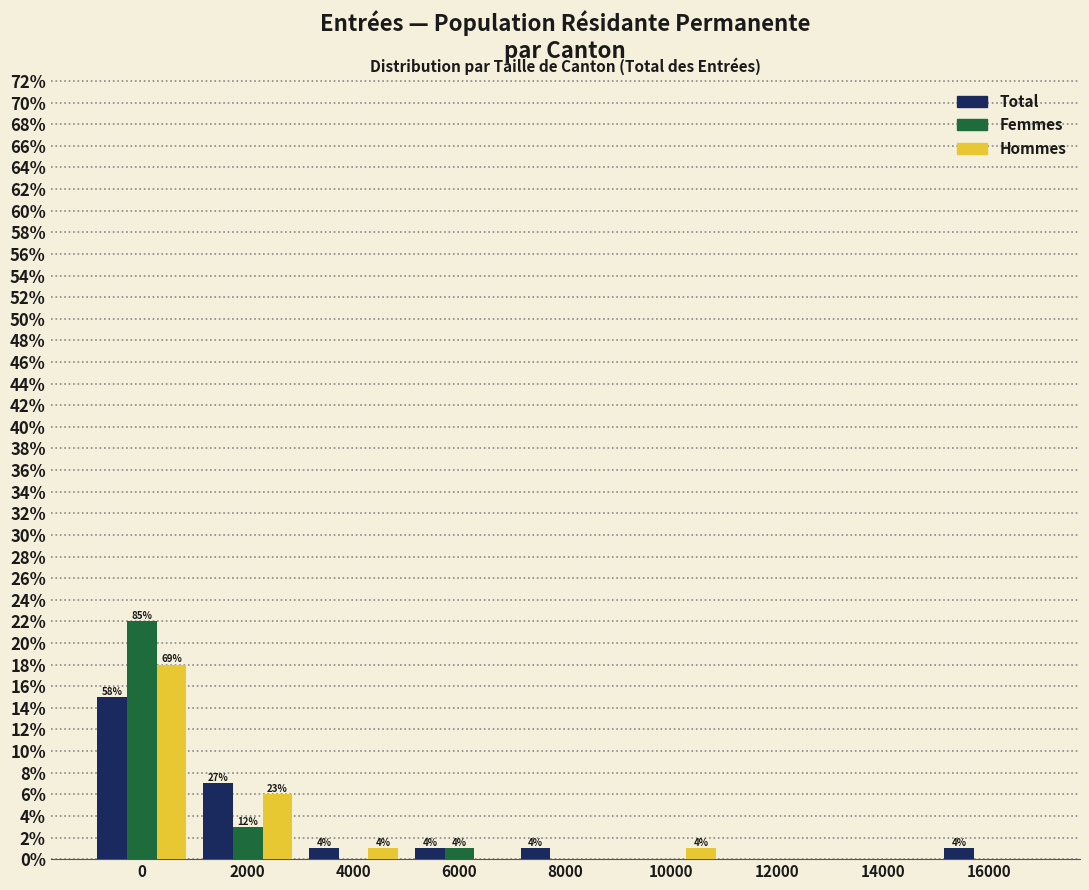

Reading left to right, what are all the values shown in this chart?

Total: 0=15	2000=7	4000=1	6000=1	8000=1	10000=0	12000=0	14000=0	16000=1
Femmes: 0=22	2000=3	4000=0	6000=1	8000=0	10000=0	12000=0	14000=0	16000=0
Hommes: 0=18	2000=6	4000=1	6000=0	8000=0	10000=1	12000=0	14000=0	16000=0